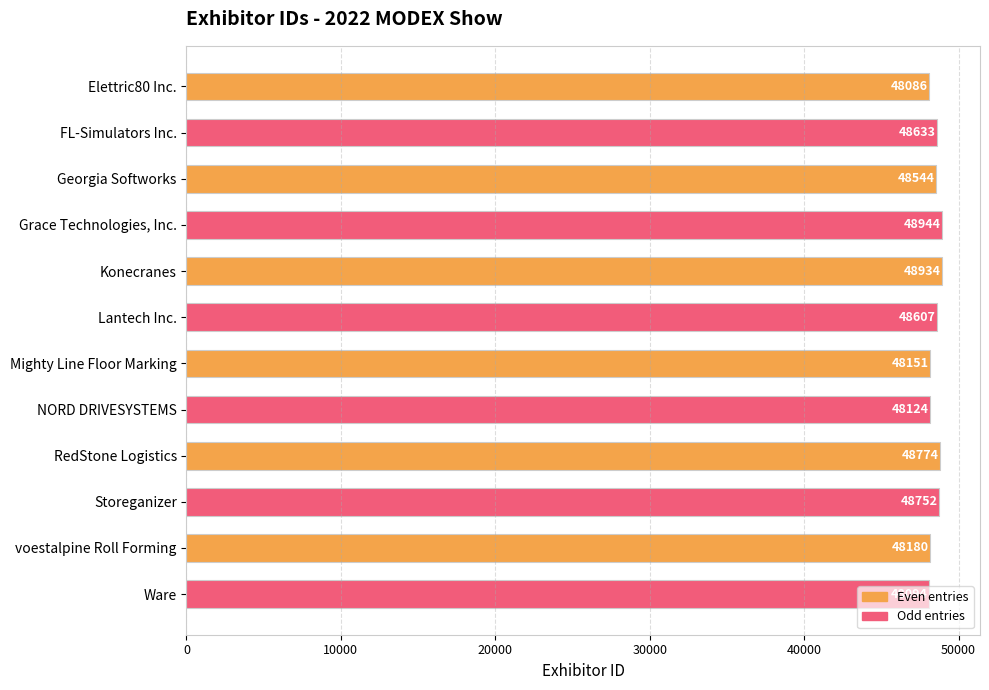

The chart shows a value of 48124 at NORD DRIVESYSTEMS. True or false?

True